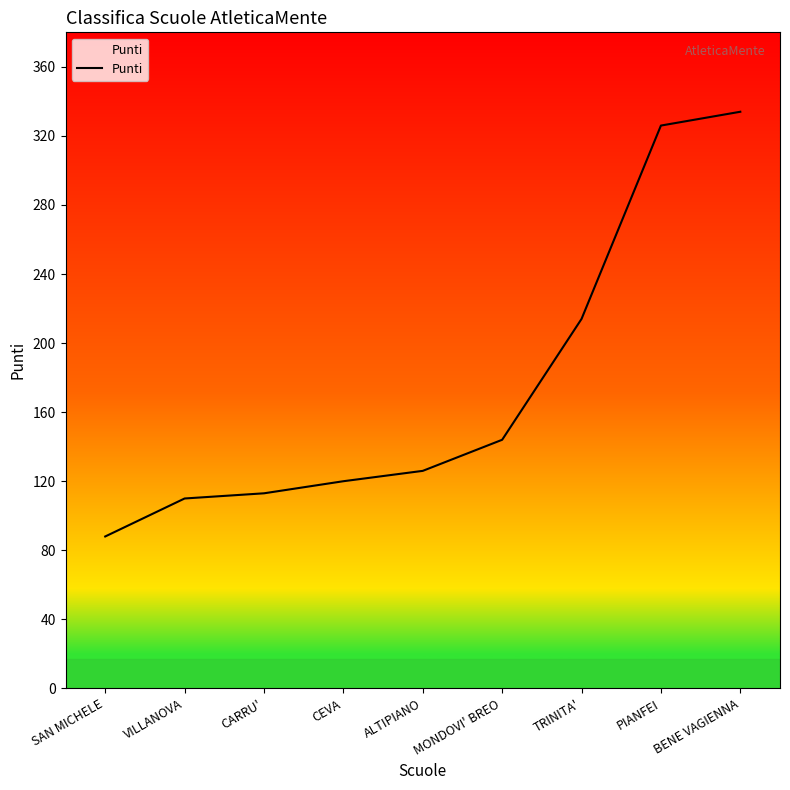

What is the ratio of the value at PIANFEI to the value at BENE VAGIENNA?

1.0